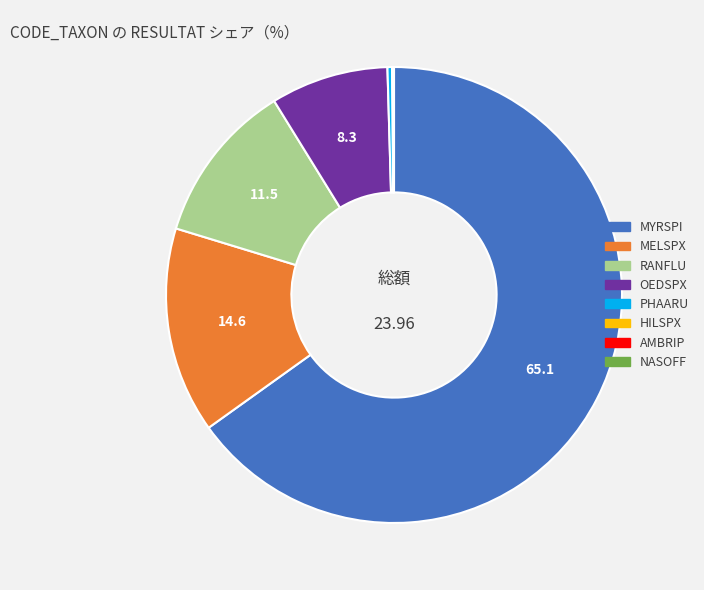

Does any single category account for the majority?

Yes